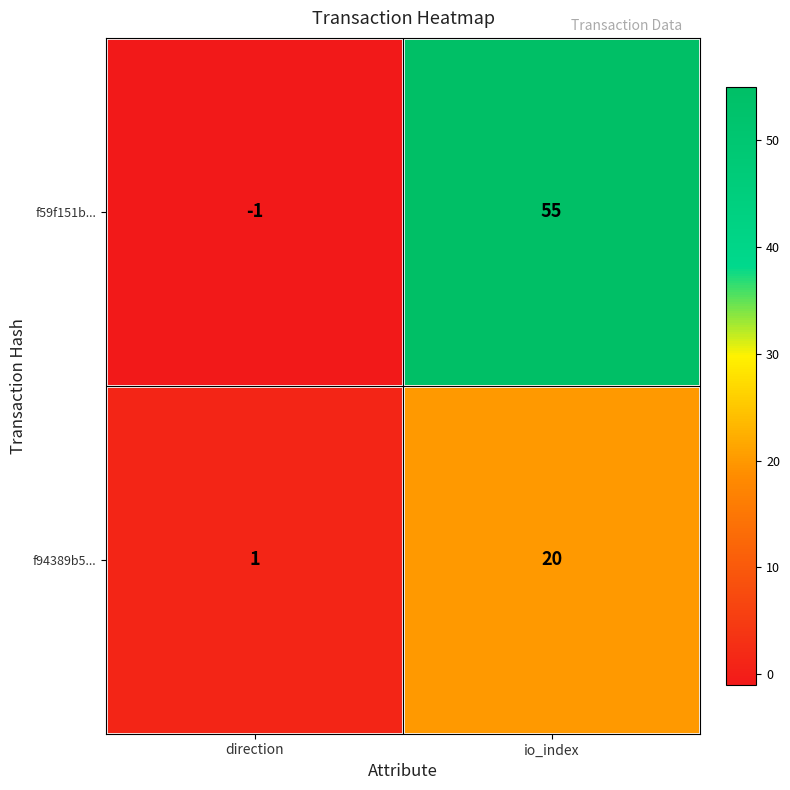

Is it true that f59f151b... equals 84 at io_index?

False